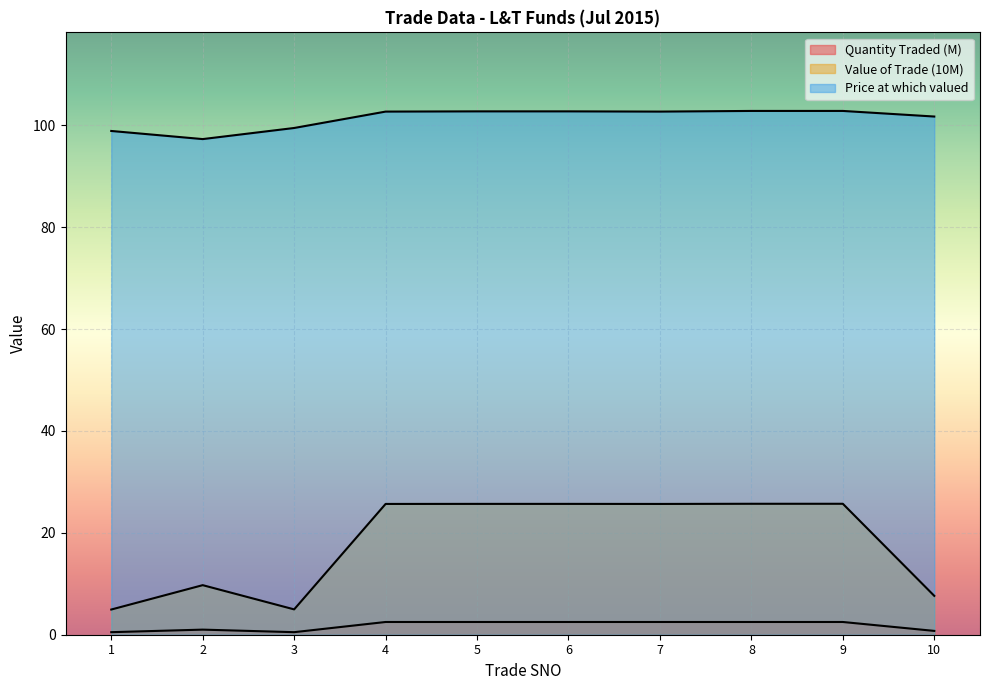

What is the average value of the Value of the Trade series?

18.1